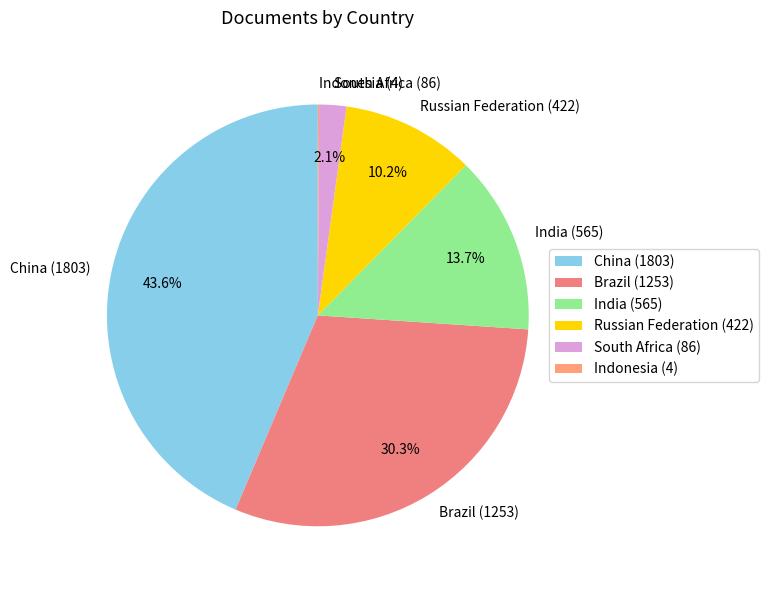

Does Brazil (1253) account for over 50% of the chart?

No